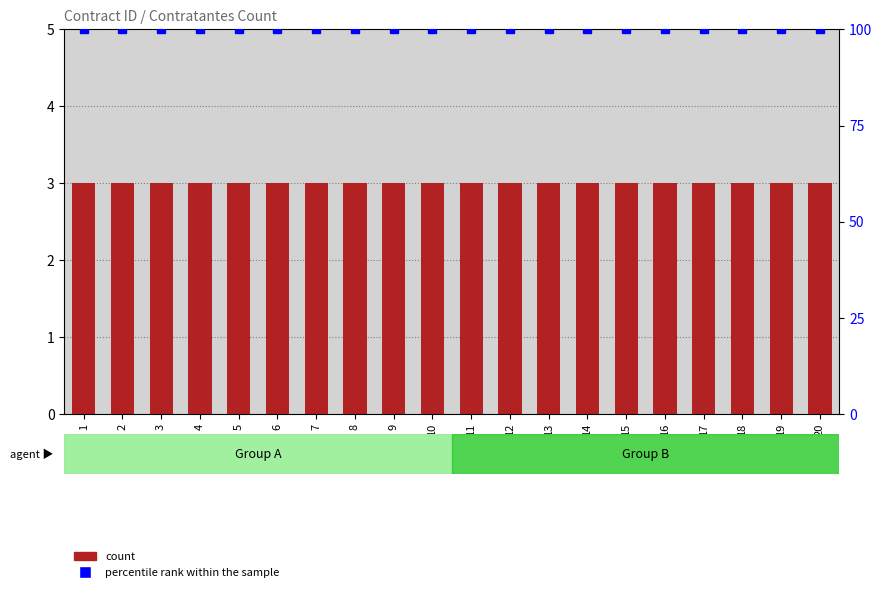

Does the chart contain stacked bars?

No